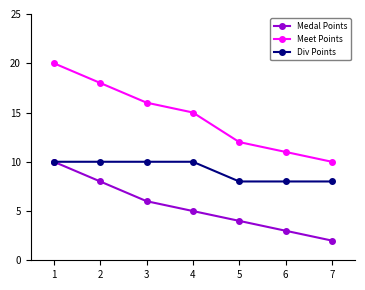

At which label is Medal Points closest to 6?

3